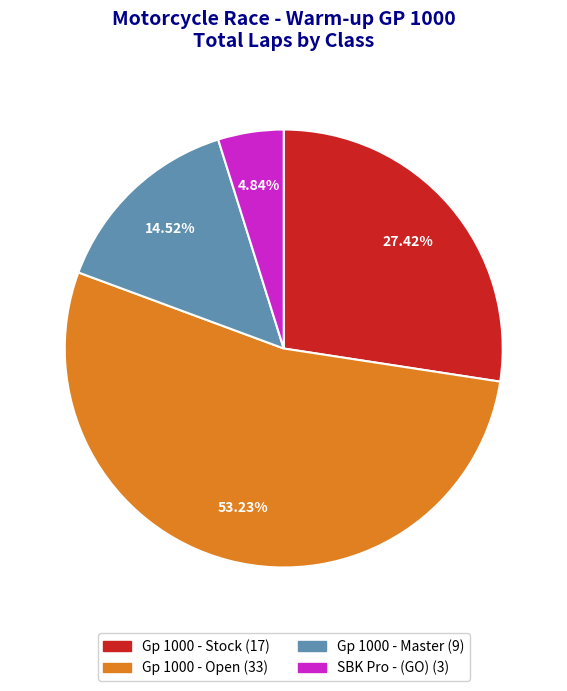

To the nearest percent, what is the difference between the Gp 1000 - Stock and Gp 1000 - Master slice percentages?

13%